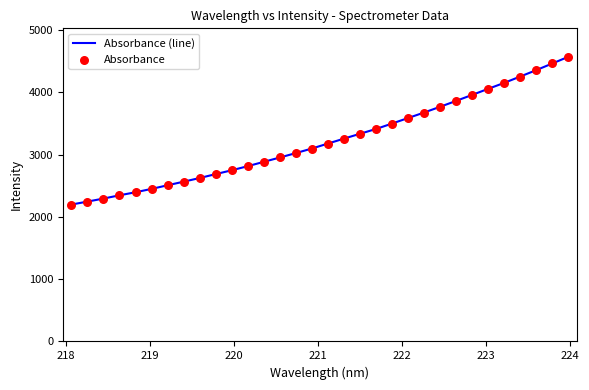

What is the difference between the maximum and minimum values?

2373.4